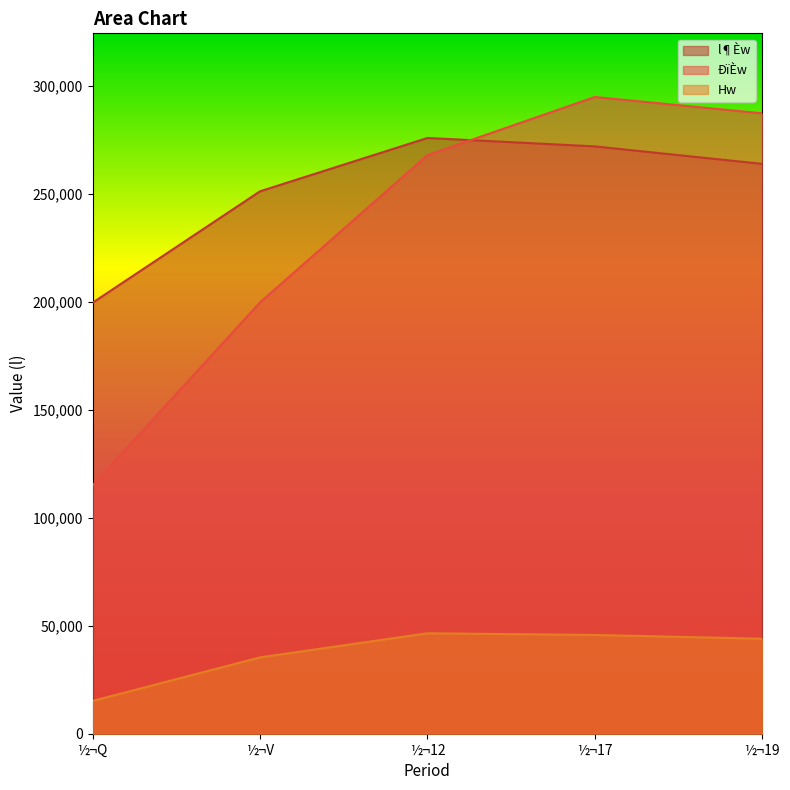

How many data points in Hw are less than 43975?

2